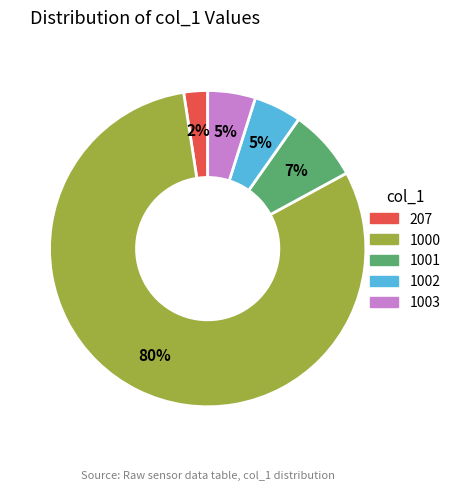

Combined, do 1000 and 207 account for over 50%?

Yes